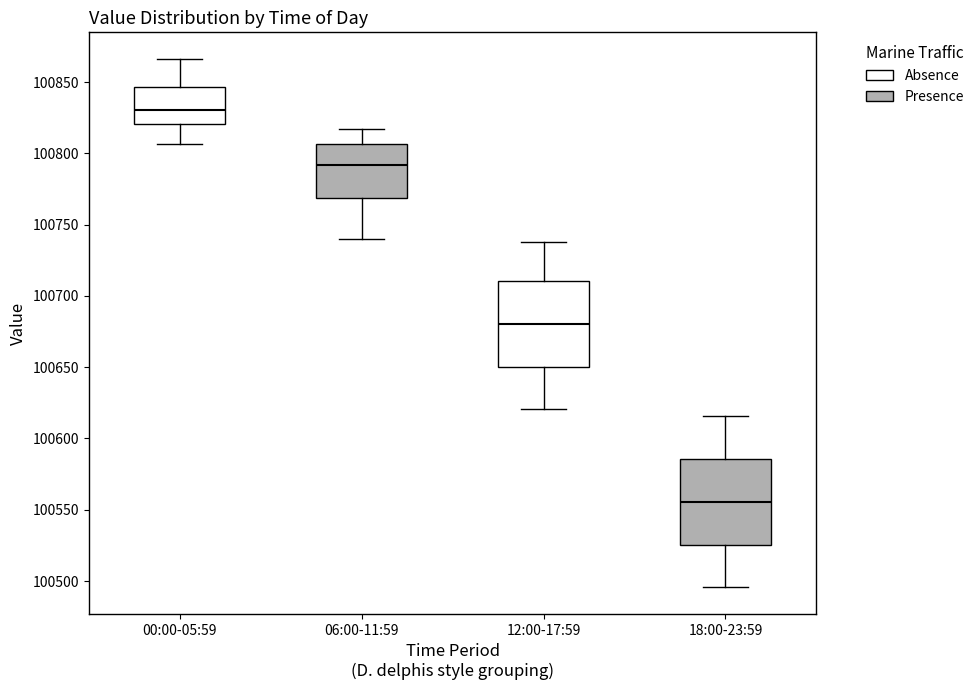

Reading left to right, read every box against the y-axis: the position of its median line, the range the box covers, and the ends of its whiskers. The values are not printed on the chart, so give them approximately, as read against the axis.

00:00-05:59: median 100830, box 100820 to 100845, whiskers 100805 to 100865
06:00-11:59: median 100790, box 100770 to 100805, whiskers 100740 to 100815
12:00-17:59: median 100680, box 100650 to 100710, whiskers 100620 to 100740
18:00-23:59: median 100555, box 100525 to 100585, whiskers 100495 to 100615